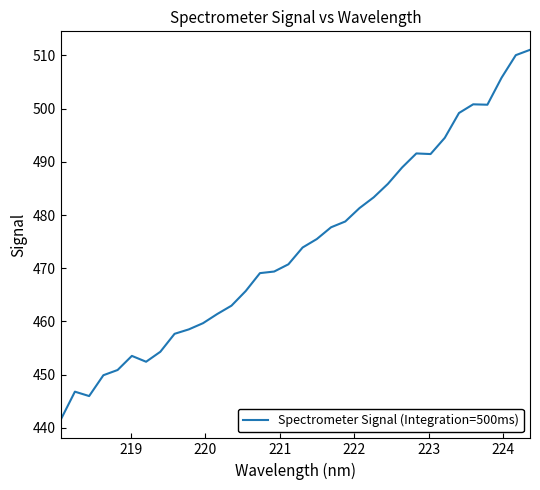

What is the difference between the maximum and minimum values?

69.6